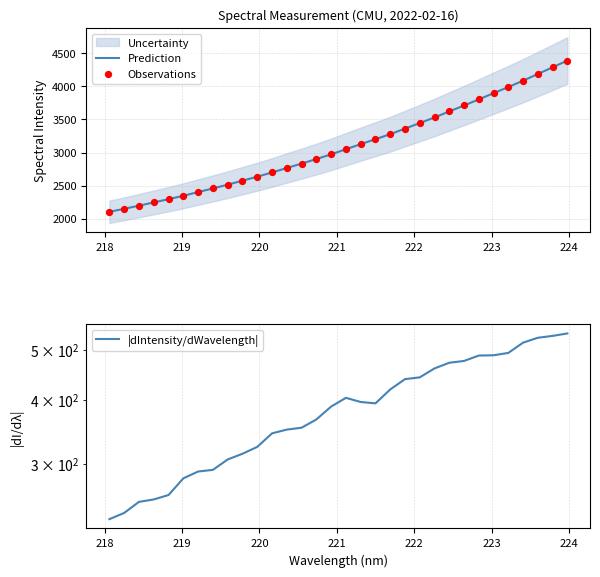

Which series has the largest total across all categories?

Prediction